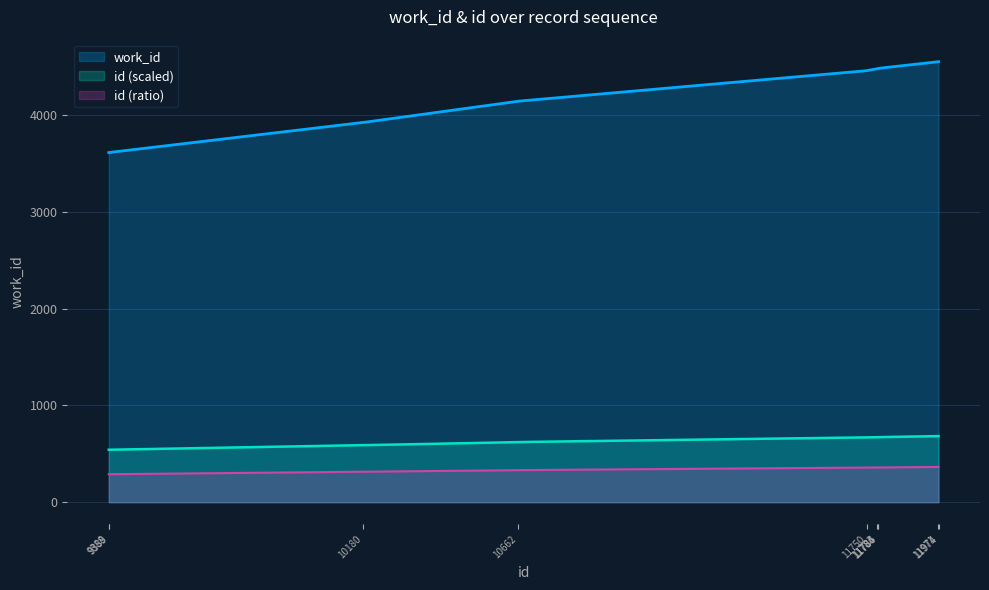

Which category has the highest value in the work_id series?

11971